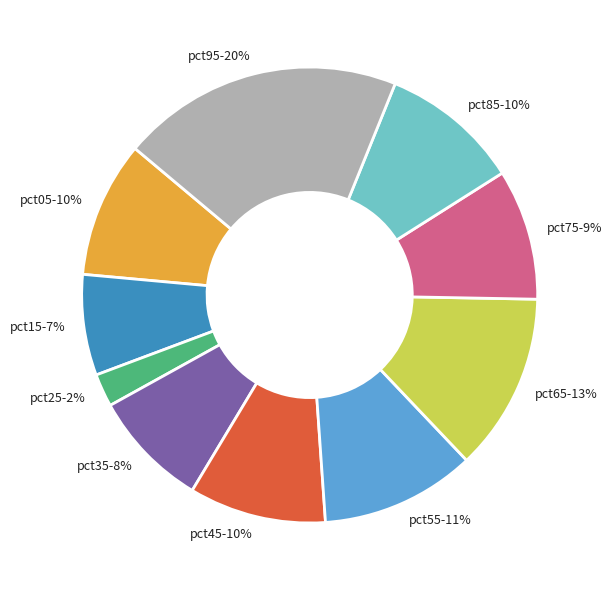

To the nearest percent, what is the average slice percentage?

10%